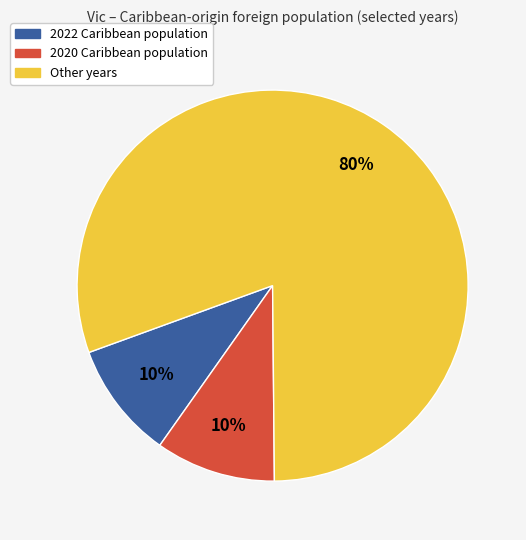

How many segments does this pie chart have?

3